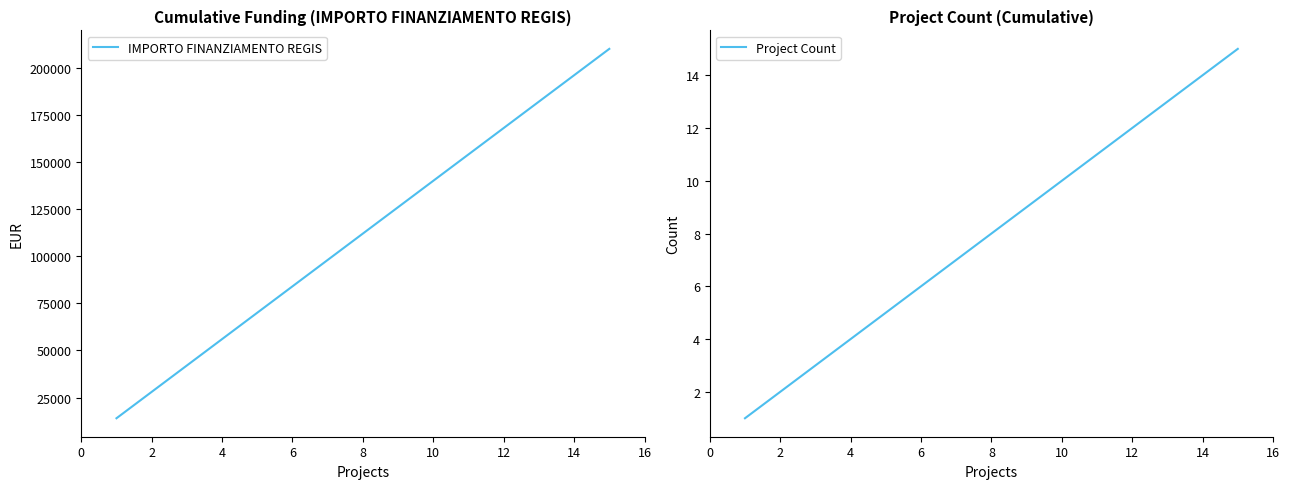

The value of IMPORTO FINANZIAMENTO REGIS at 2 is 40169. True or false?

False